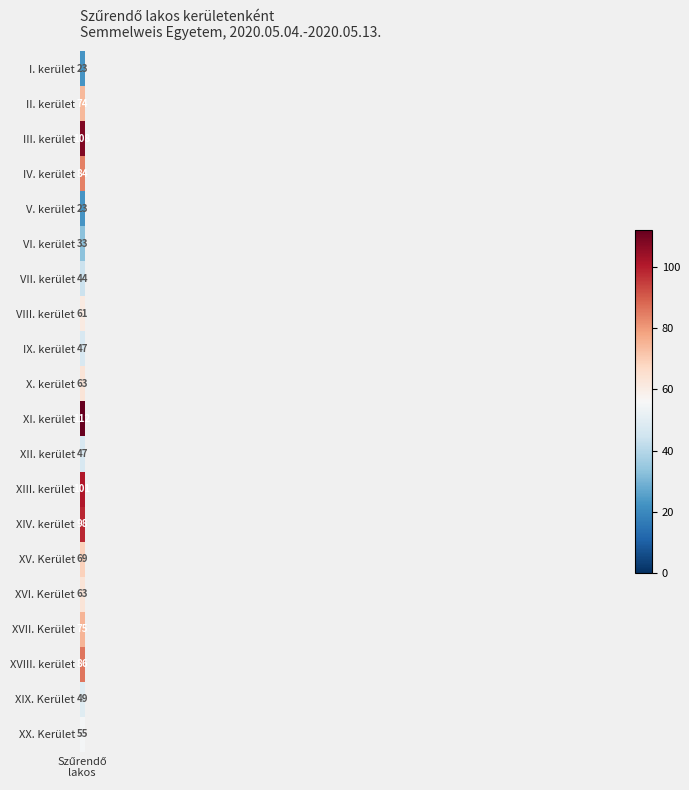

Reading left to right, transcribe all the data shown in this chart.

23	74	108	84	23	33	44	61	47	63	112	47	101	98	69	63	75	86	49	55